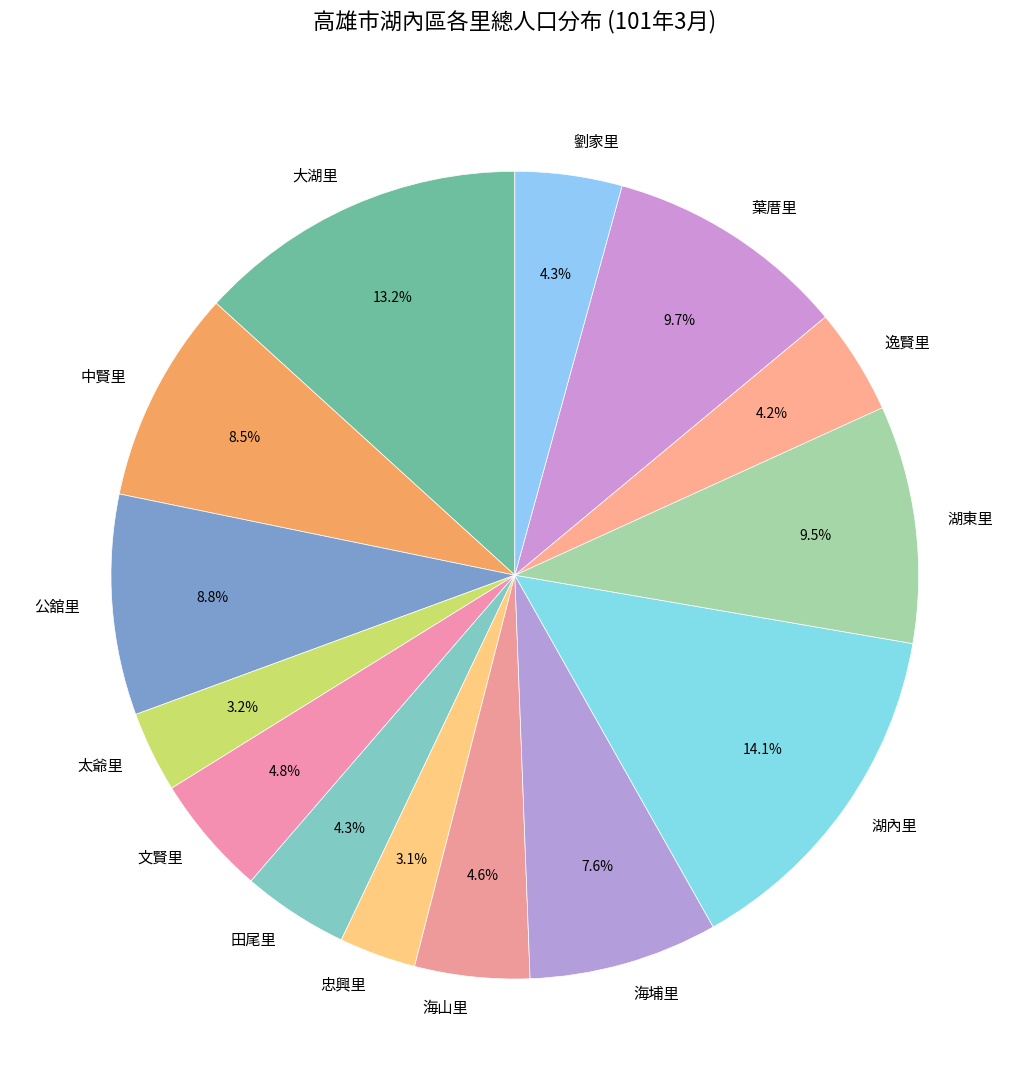

How many slices are in this pie chart?

14